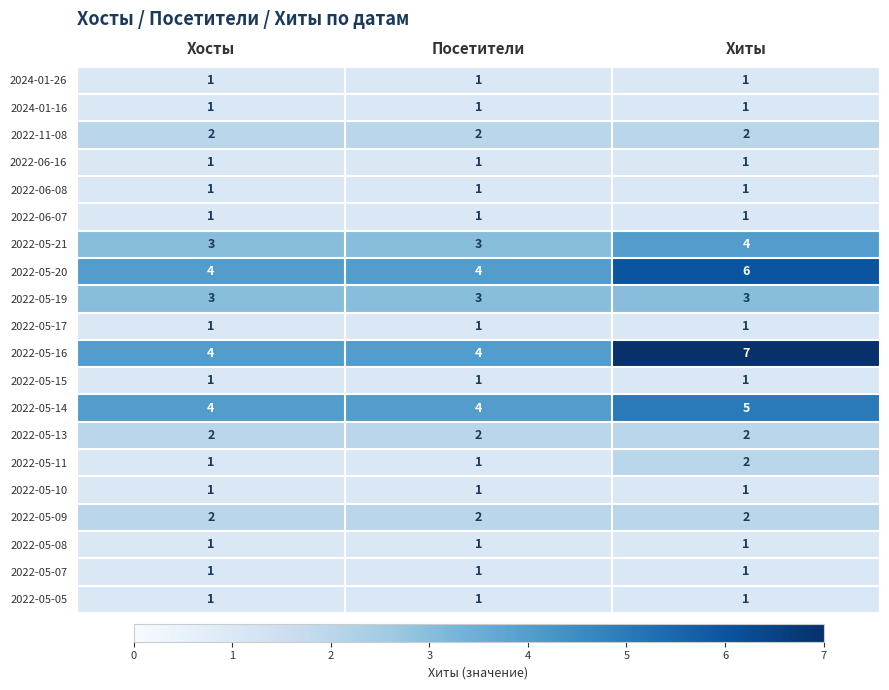

Which series has the widest spread of values?

2022-05-16